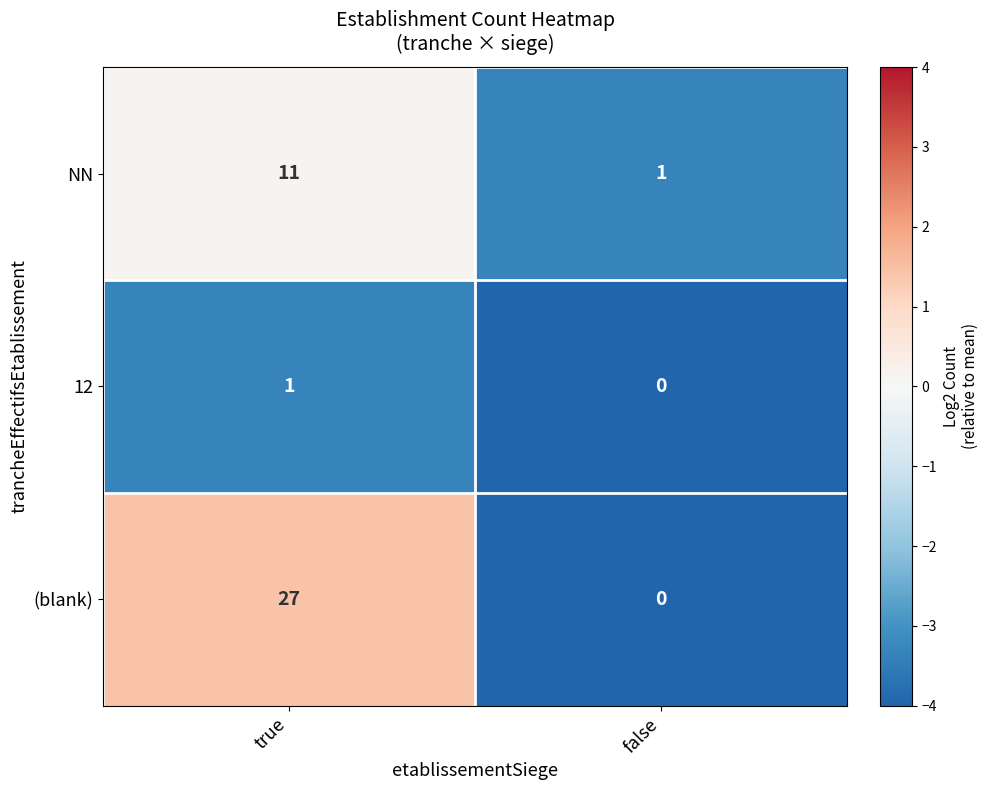

What is the difference between the maximum and minimum values in the (blank) series?

27